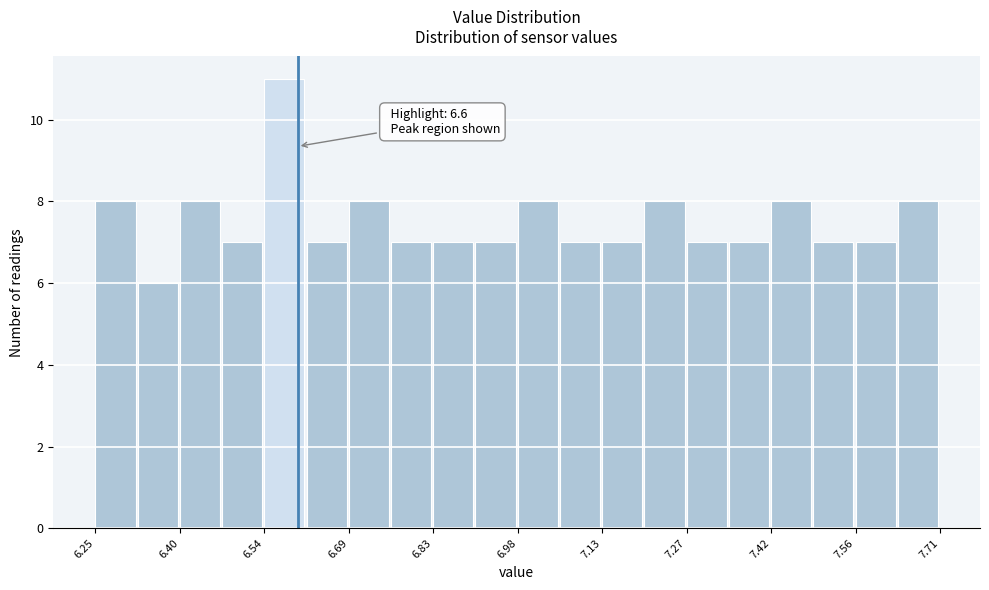

Read against the x-axis, roughly where is the centre of the tallest bar?

6.58